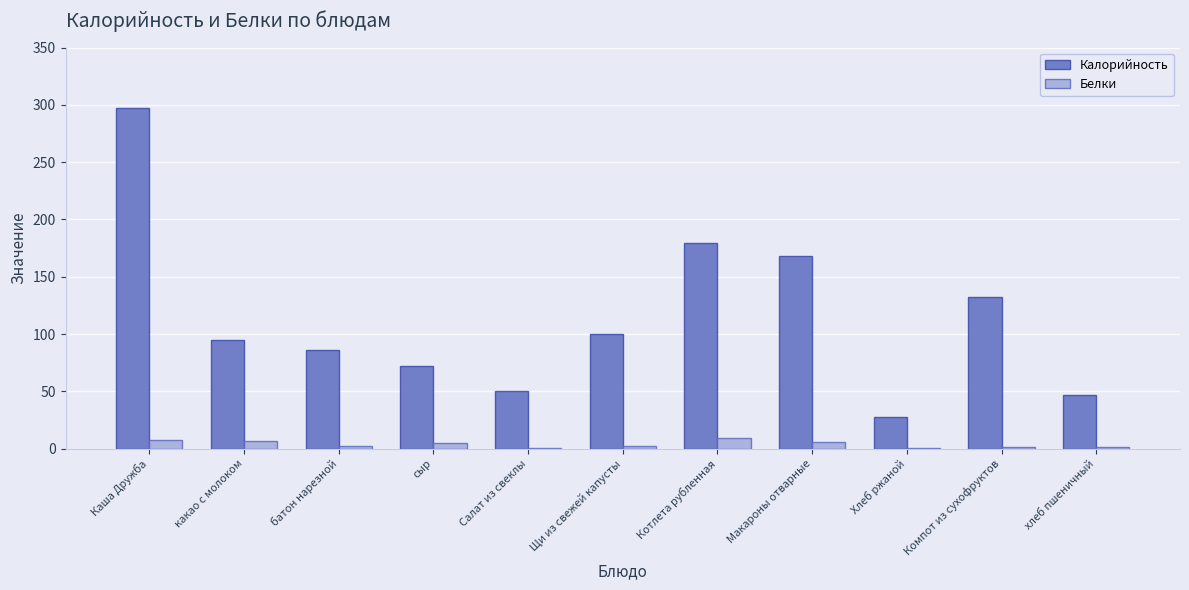

Which series changed the most between какао с молоком and Хлеб ржаной?

Калорийность